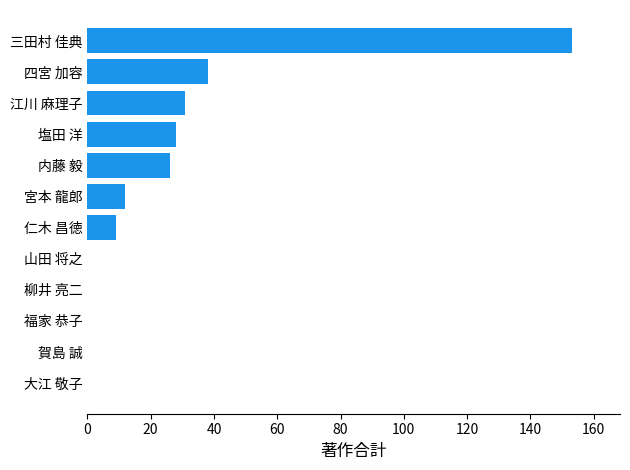

Count the number of data series in this chart.

1